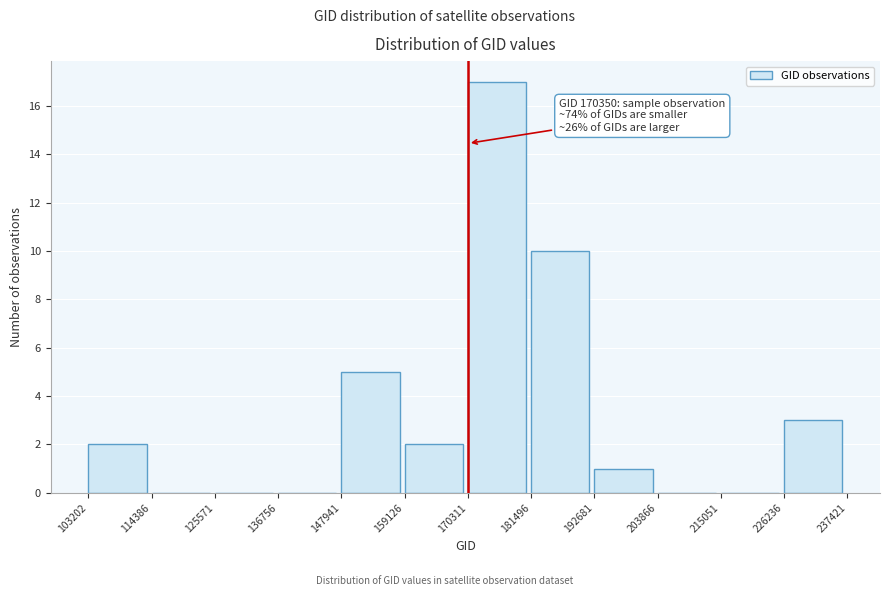

Over which range of the x-axis is the bar tallest?

170311 to 181496